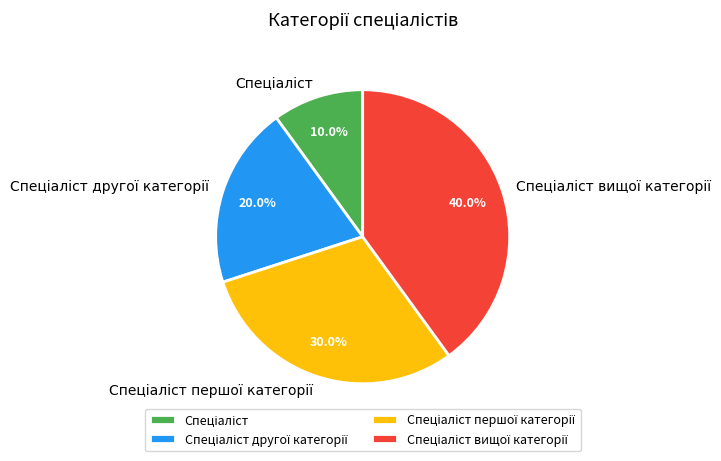

To the nearest percent, what is the difference between the largest and smallest slice percentages?

30%